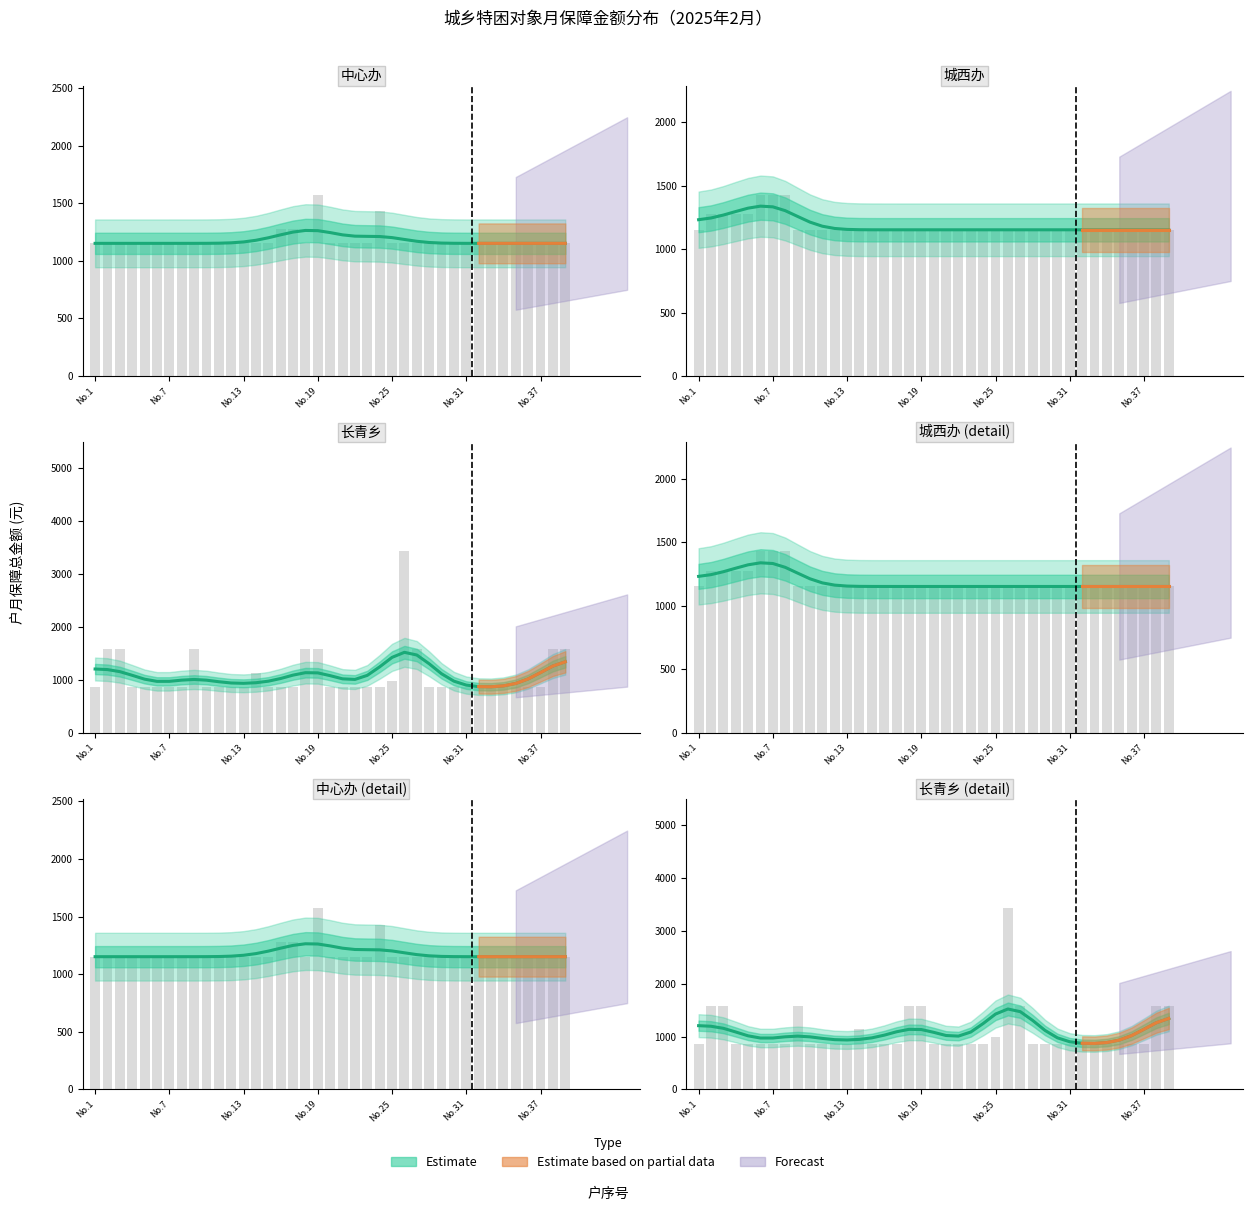

Are the bars horizontal?

No